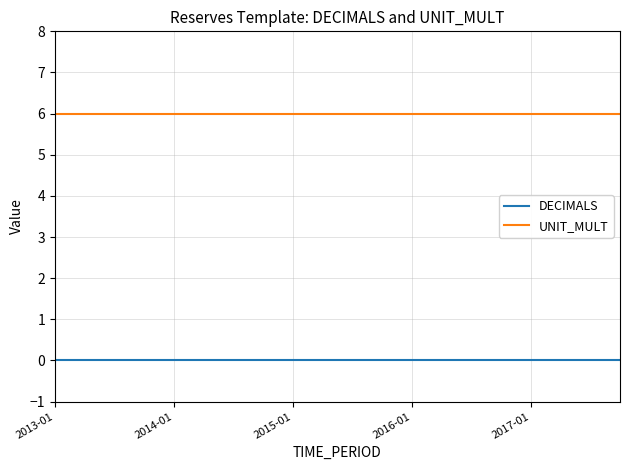

What is the maximum value for UNIT_MULT?

6